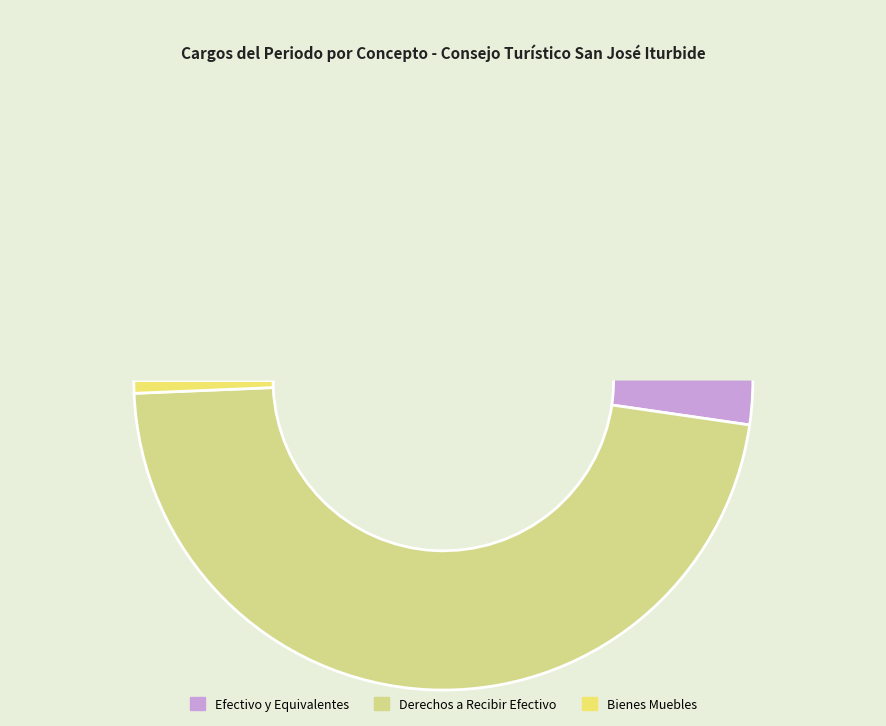

How many segments does this pie chart have?

3